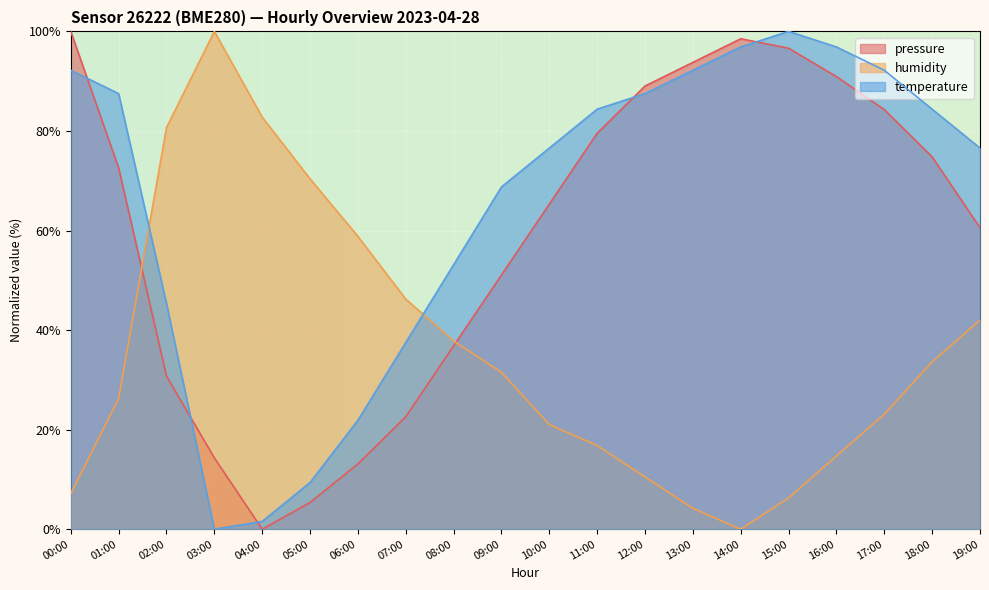

How many data points in temperature are less than 84?

10